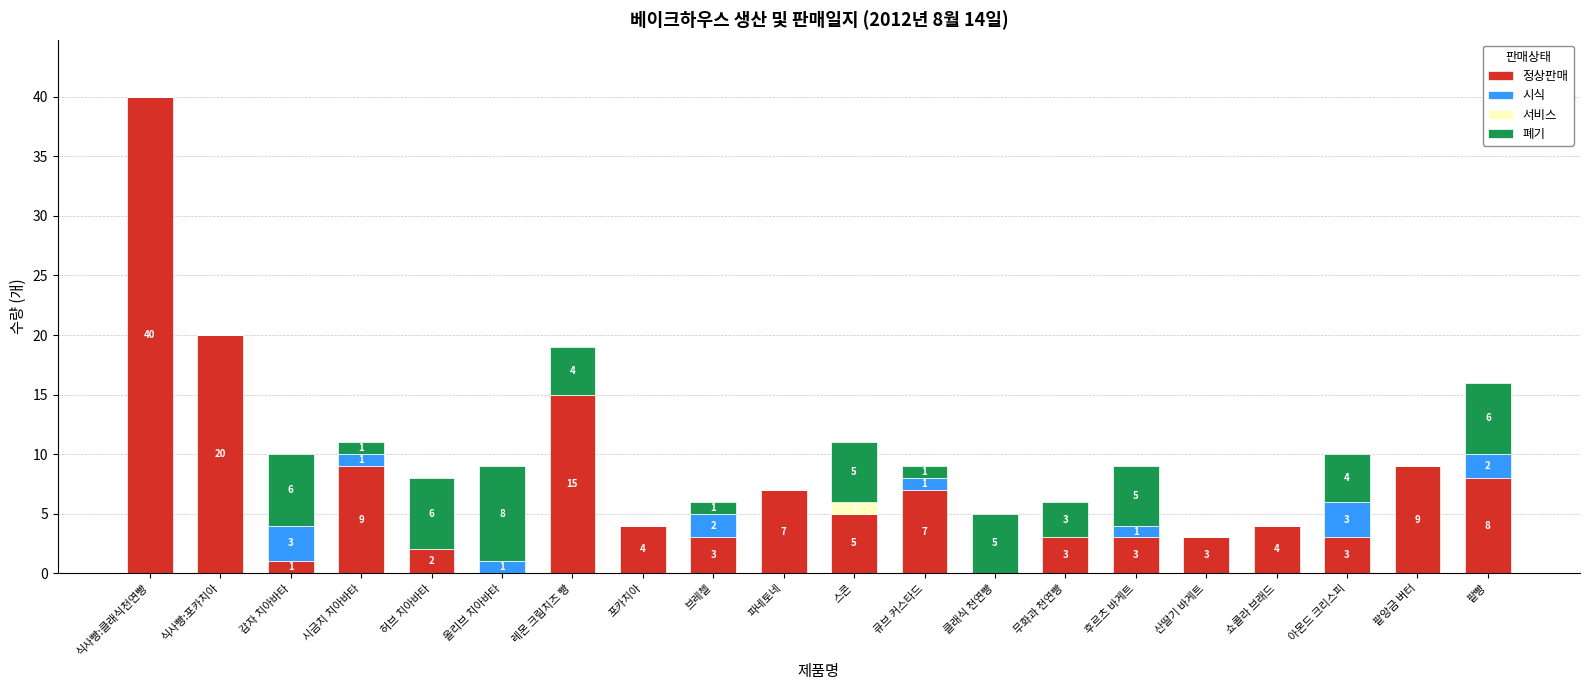

At which category is the sum across all series the highest?

식사빵:클래식천연빵